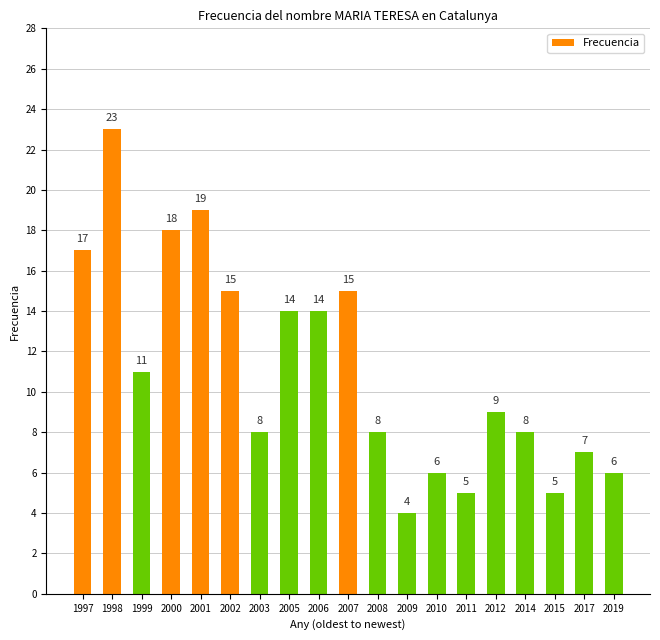

What is the maximum value shown in the chart?

23